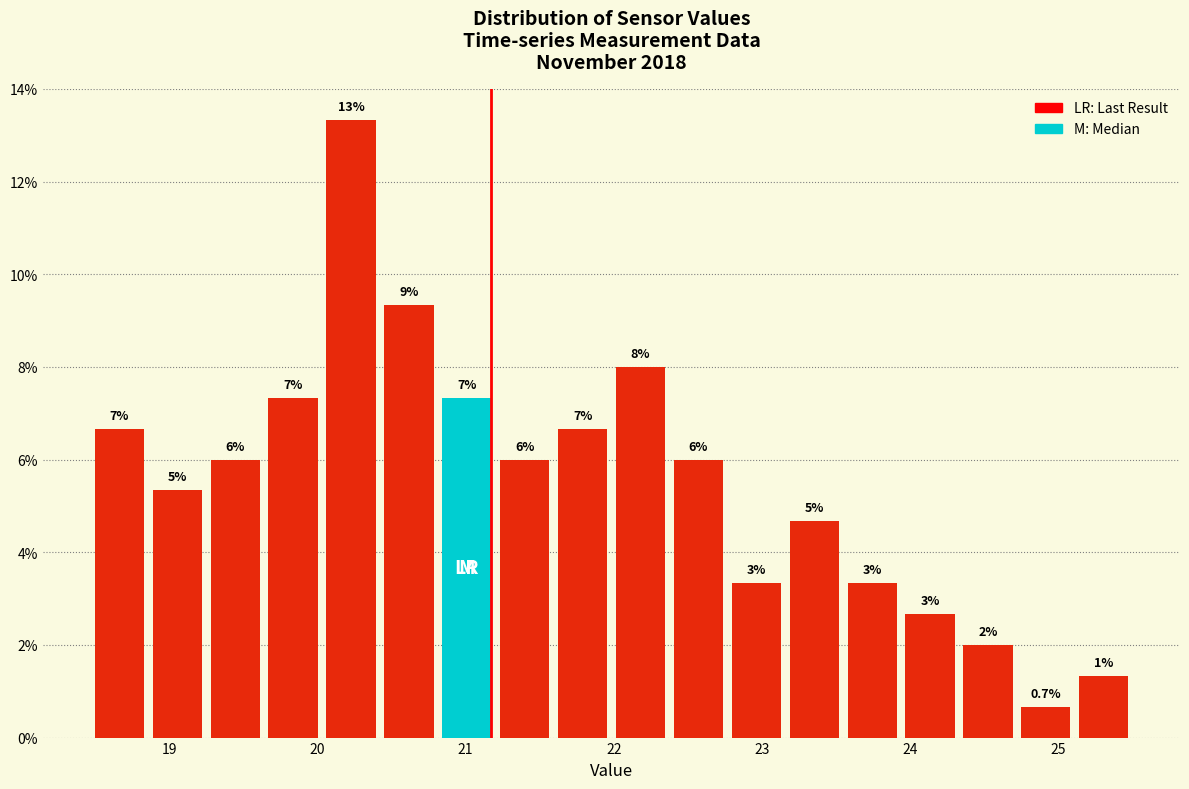

Around what value on the x-axis is the tallest bar? Give the approximate position of its centre, as read against the axis.

20.2